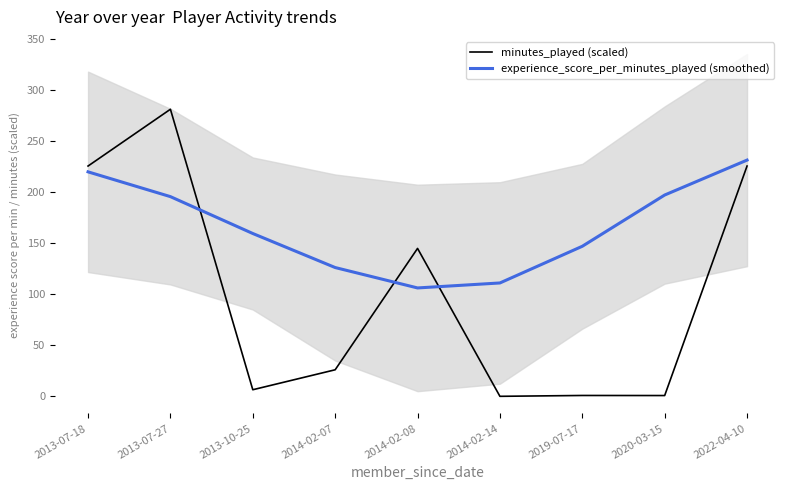

What are all the series names shown in the legend?

minutes_played (scaled), experience_score_per_minutes_played (smoothed)